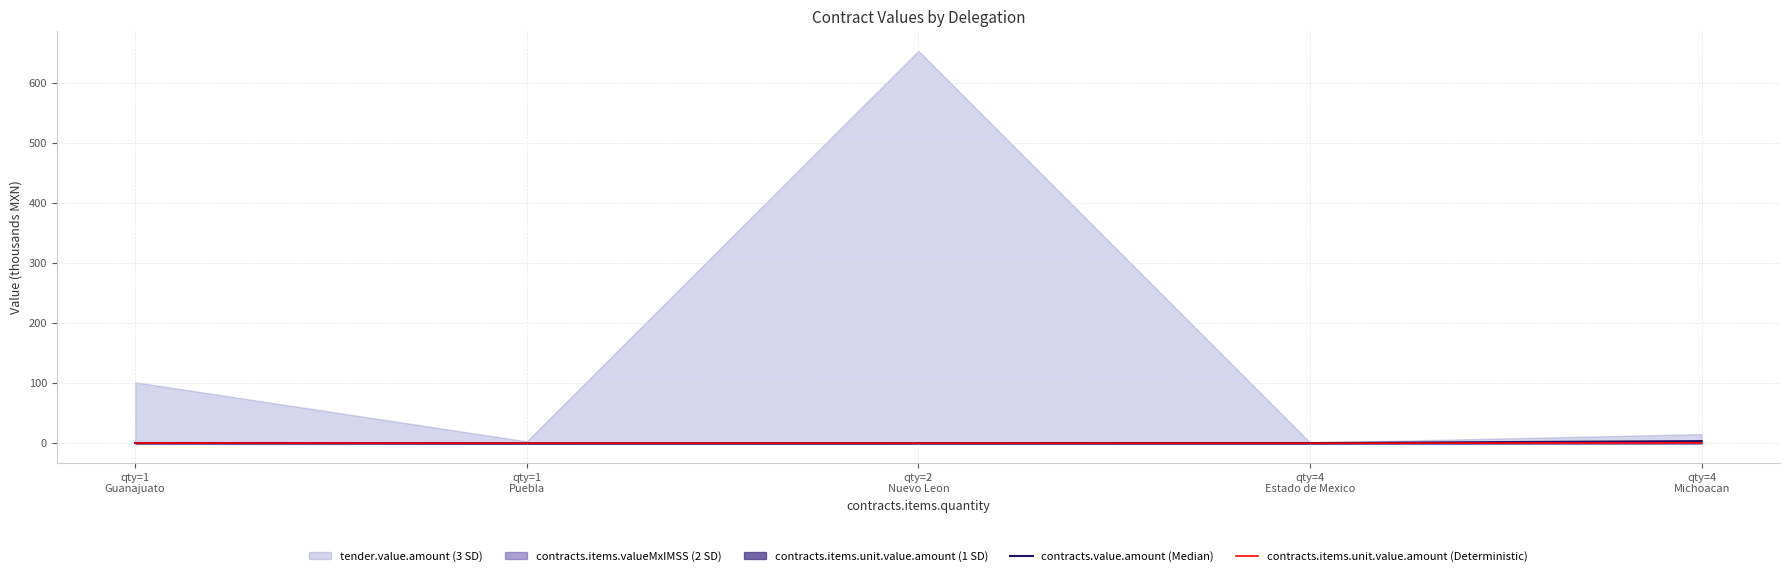

List the labels in order of contracts.items.unit.value.amount (Deterministic) value, smallest first.

qty=4
Estado de Mexico, qty=1
Puebla, qty=2
Nuevo Leon, qty=1
Guanajuato, qty=4
Michoacan